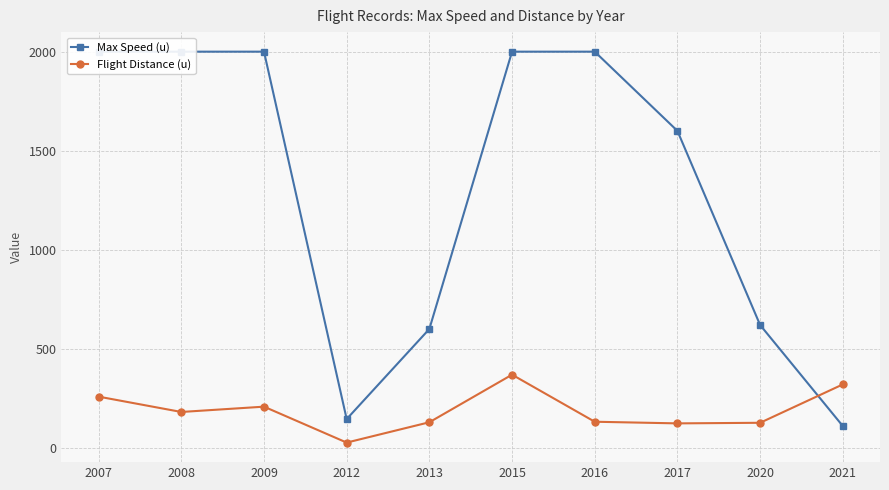

What is the sum of all Max Speed (u) values?

13075.0